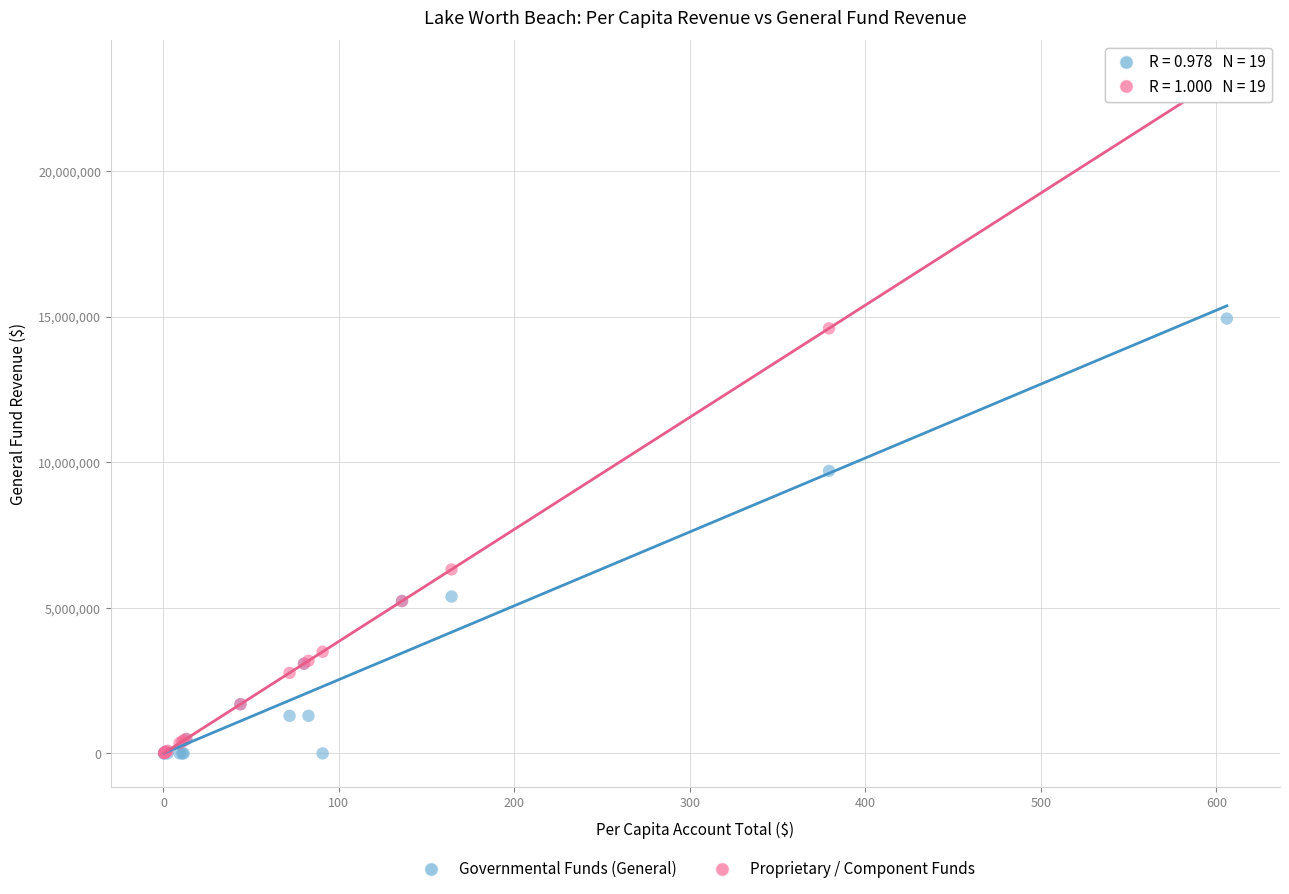

Which series has the widest spread of Y values?

Proprietary / Component Funds